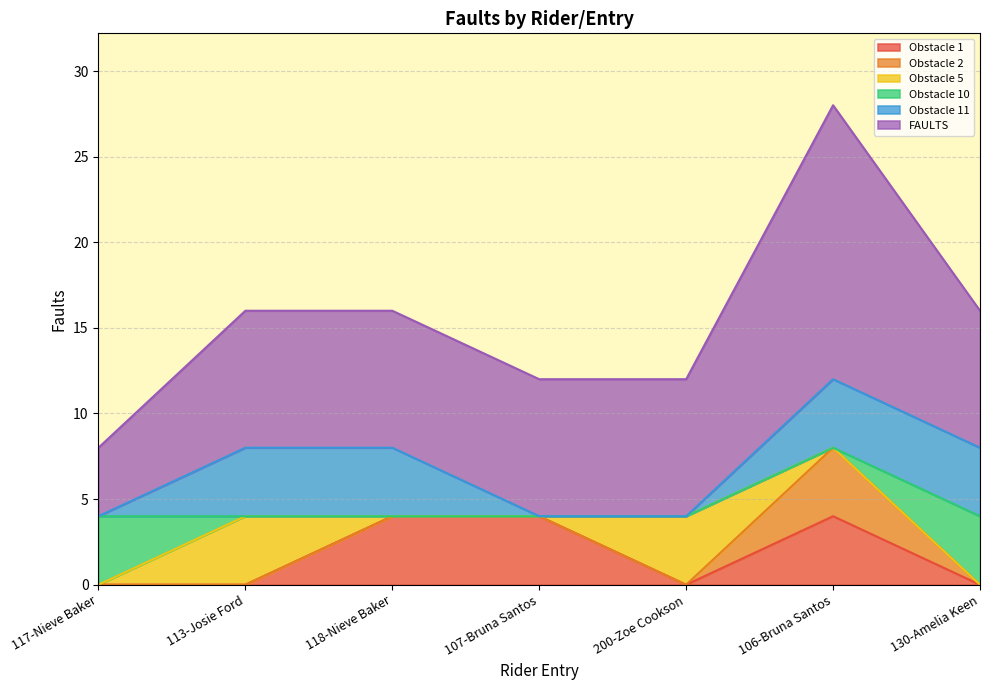

True or false: Obstacle 2 and FAULTS intersect in this chart.

False